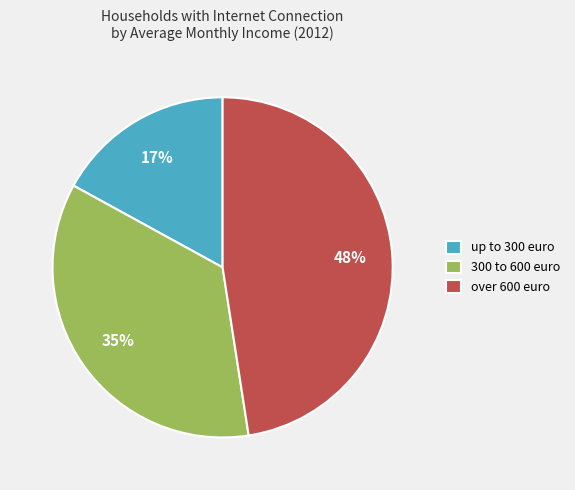

To the nearest percent, what is the difference between the up to 300 euro and over 600 euro slice percentages?

31%